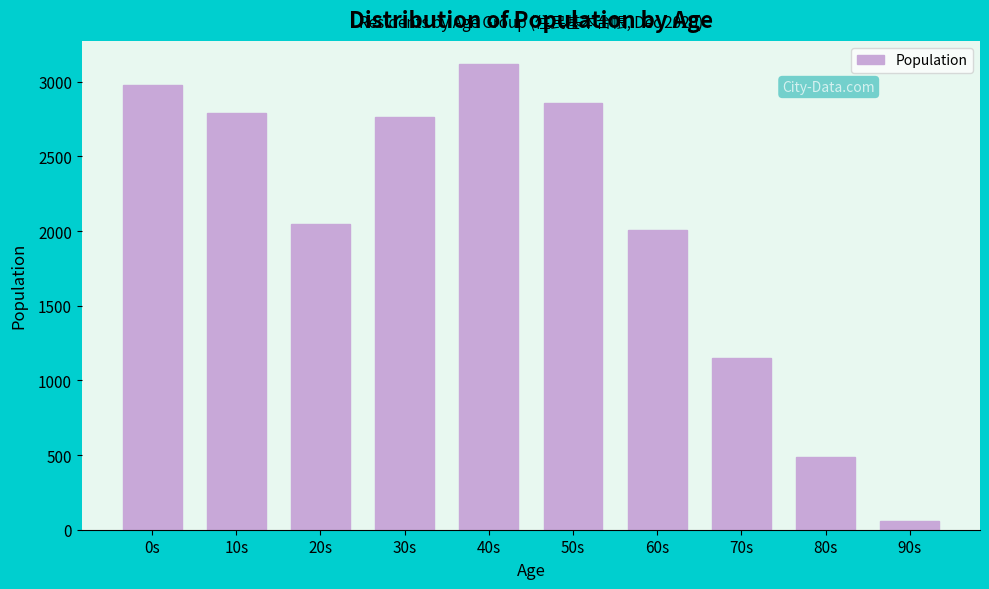

Reading left to right, list all the values displayed in this chart.

0s=2977	10s=2792	20s=2049	30s=2760	40s=3117	50s=2855	60s=2009	70s=1150	80s=487	90s=61